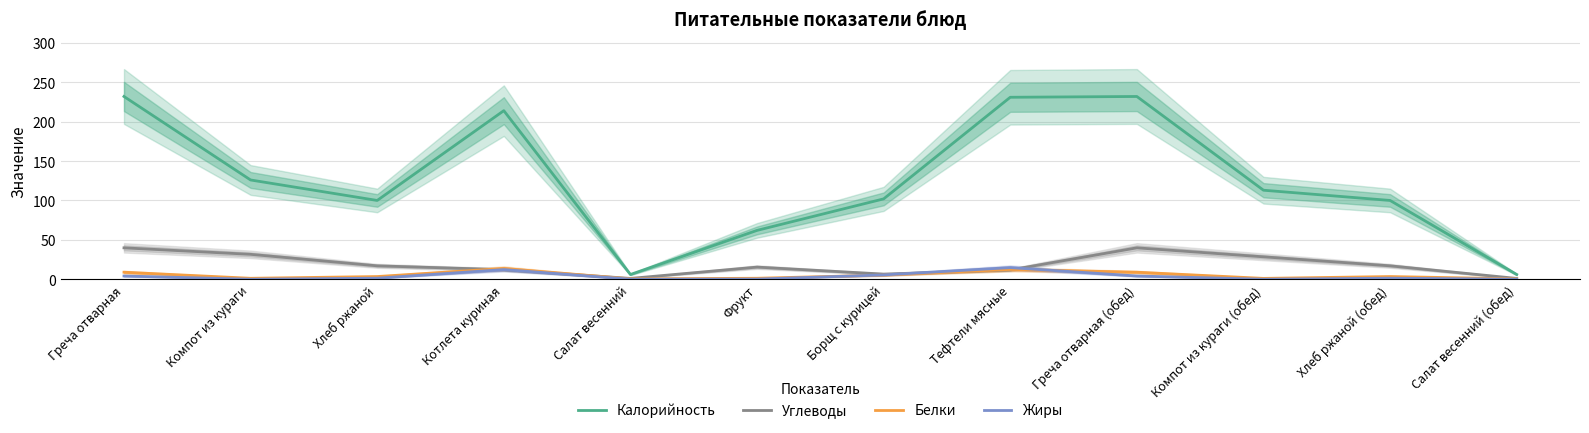

How many interior local valleys does the Белки series have?

3